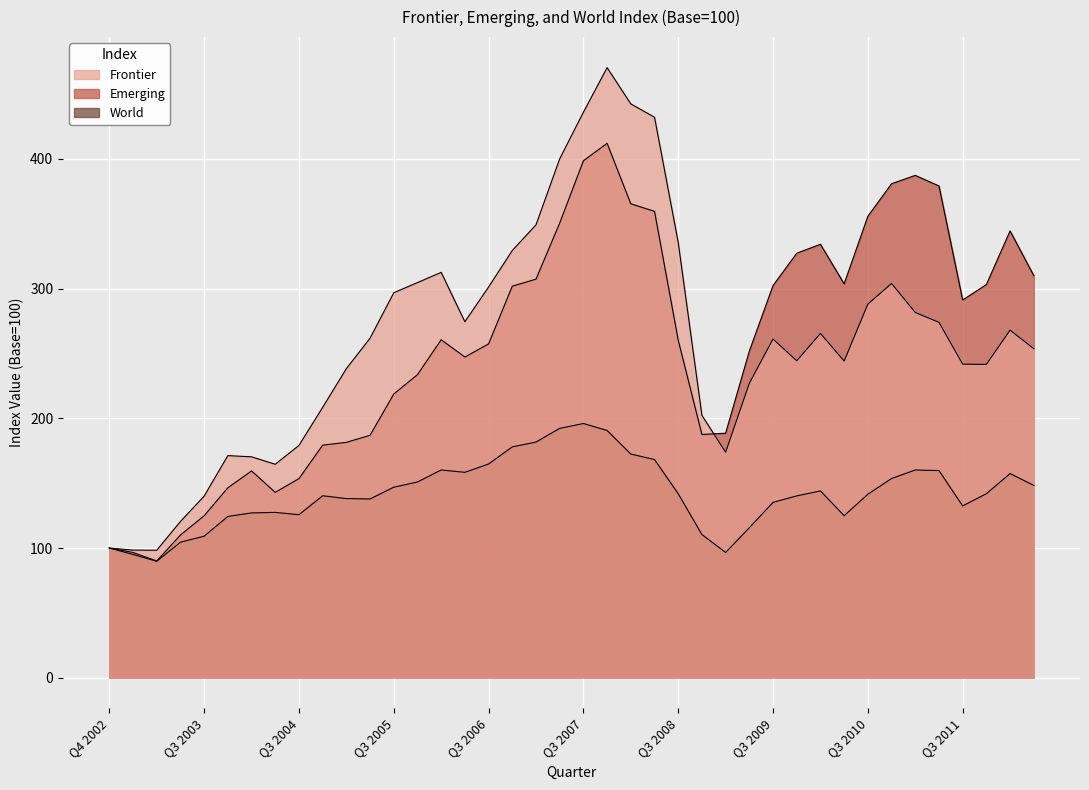

Rank the series by their maximum value, from highest to lowest.

Frontier, Emerging, World